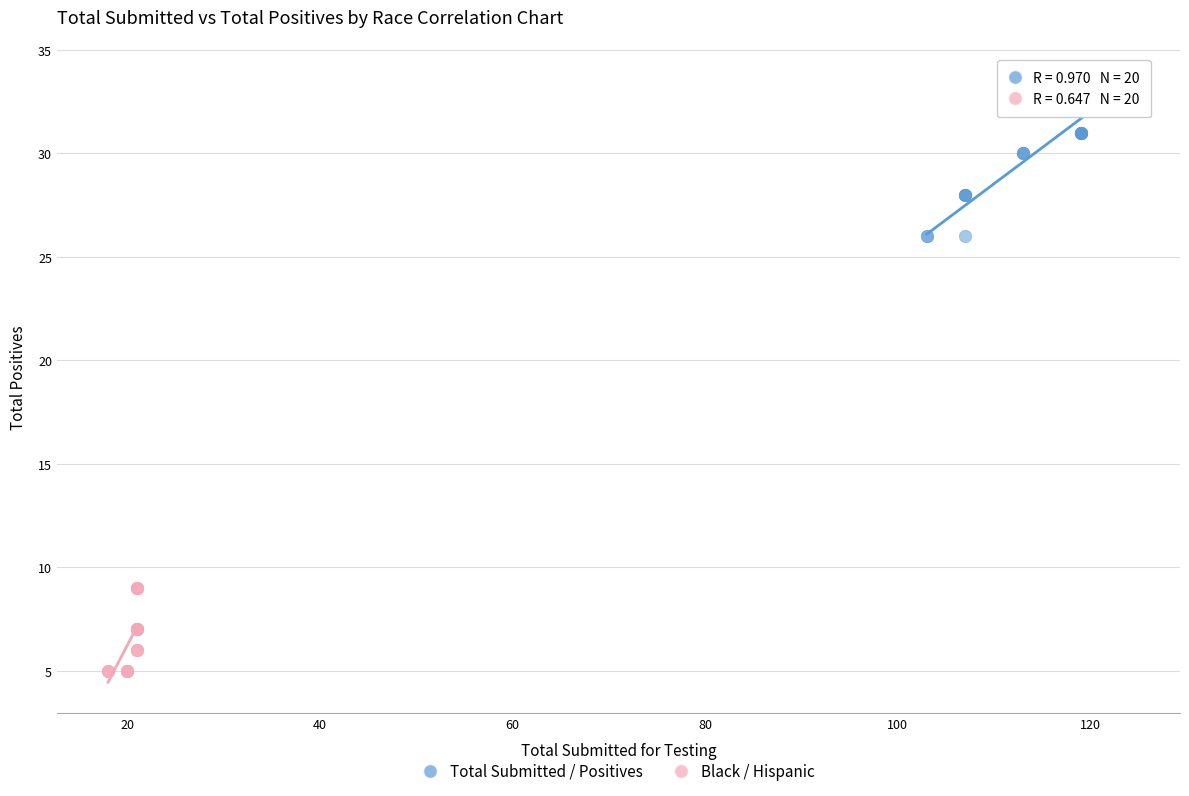

Which series has the widest spread of Y values?

Total Submitted / Positives